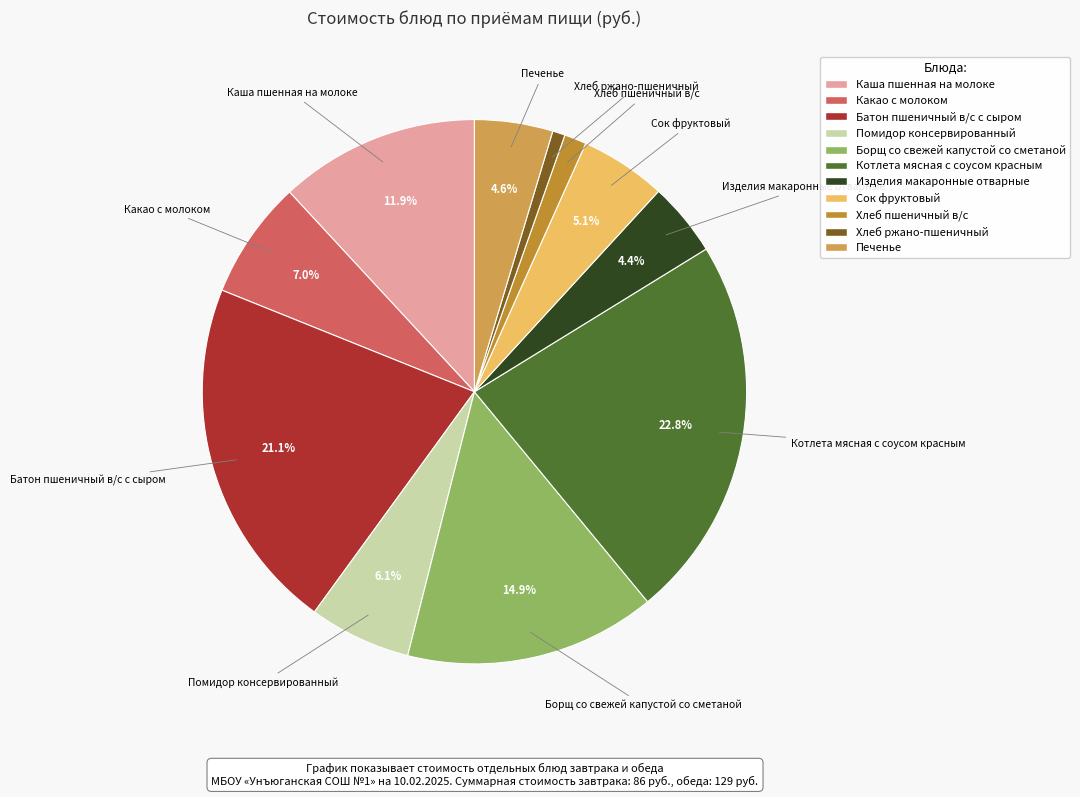

Is it true that Изделия макаронные отварные is 4% of the pie?

True